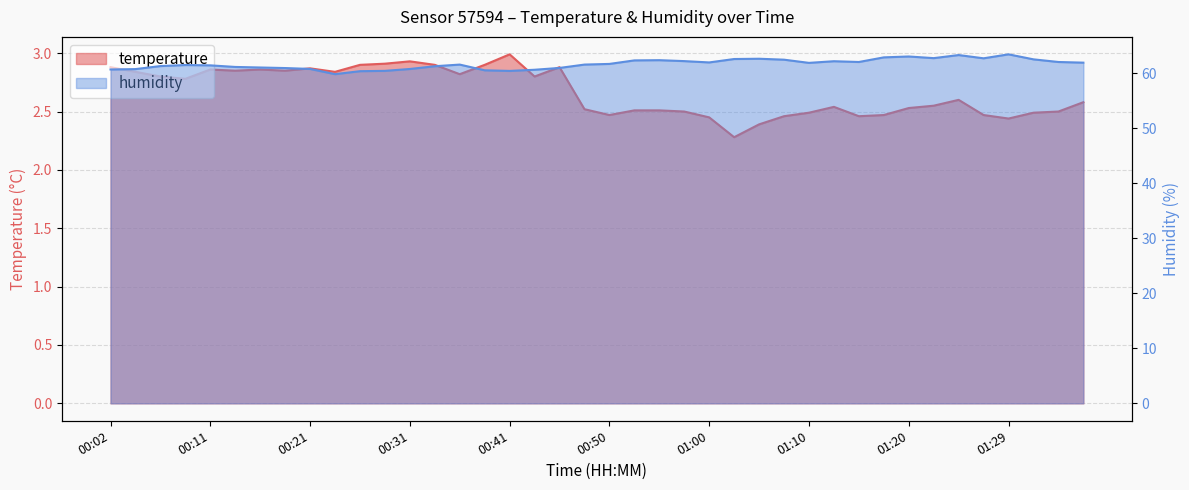

Is it true that humidity equals 60.5 at 00:38?

True